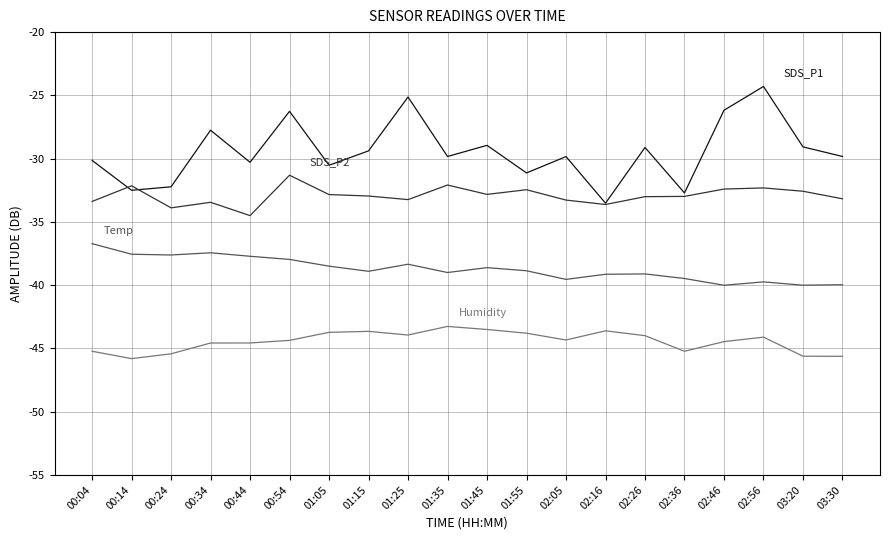

What is the spread (max minus min) of values at 00:04?

15.1